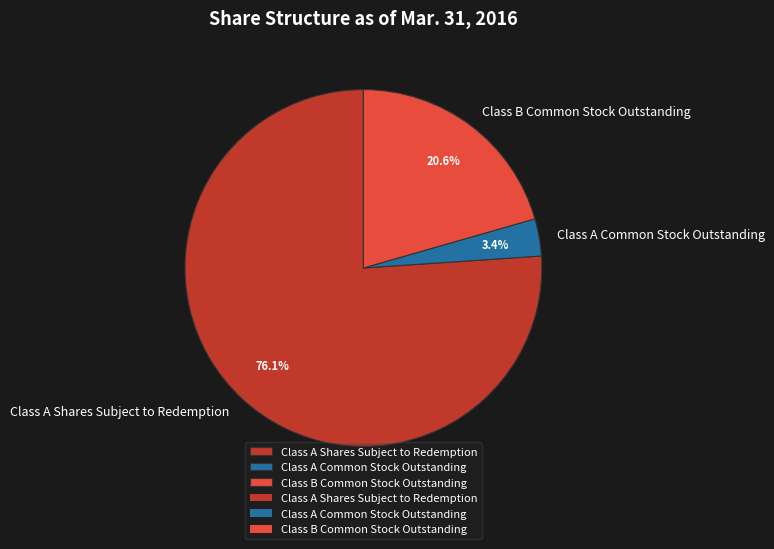

What is the ratio of the value at Class A Common Stock Outstanding to the value at Class B Common Stock Outstanding?

0.2